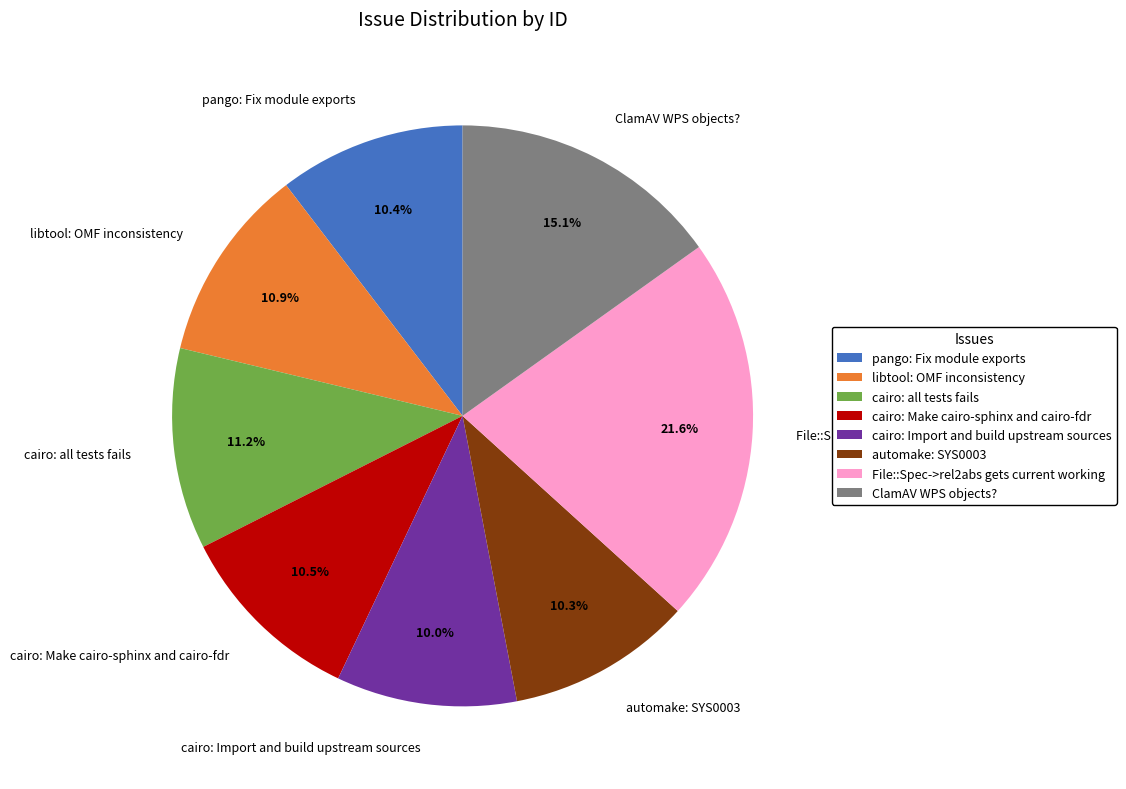

Does any single category account for the majority?

No